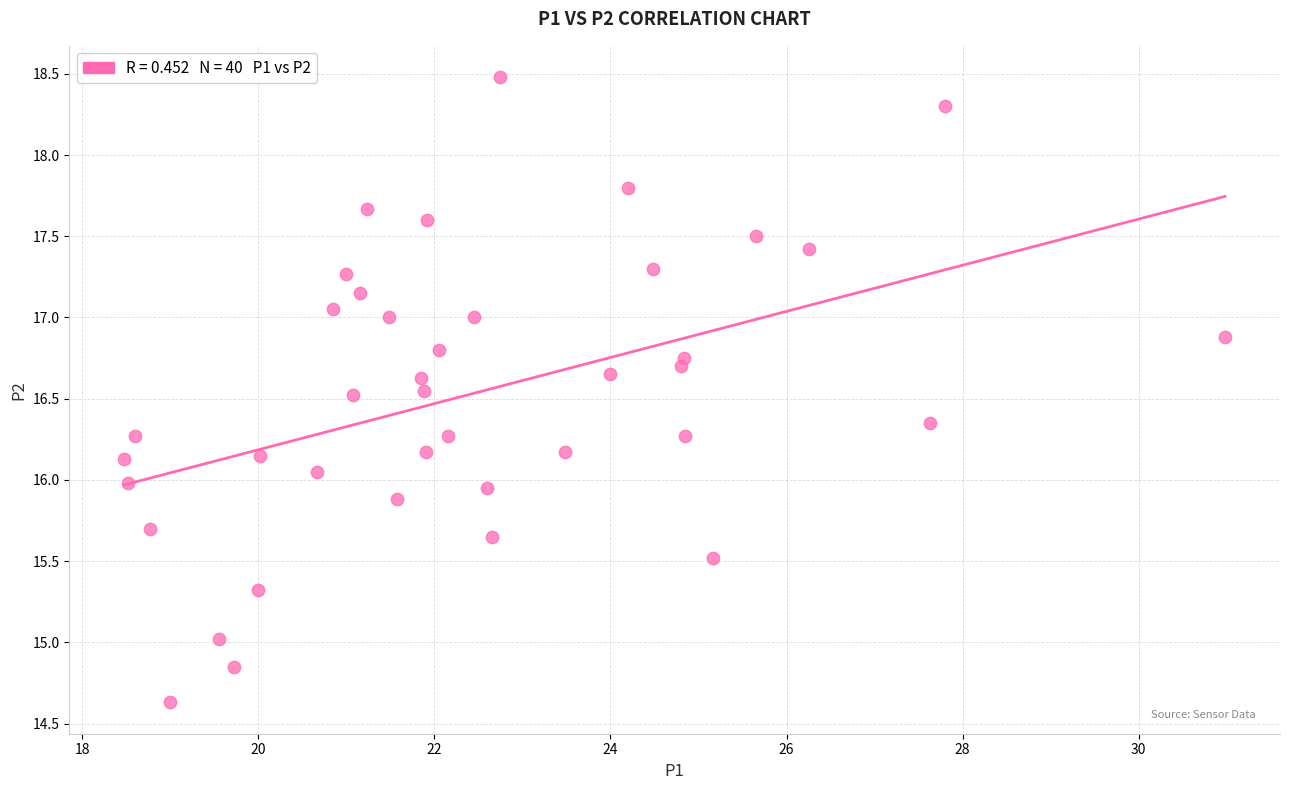

What is the range of X values (max minus min)?

12.5